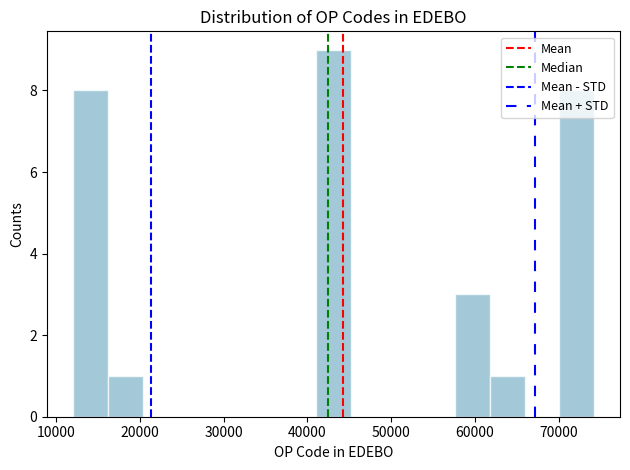

Reading left to right, list every bar in this chart as the range it spans on the x-axis followed by its height. Neither the bar edges nor the heights are printed on the chart, so give them approximately, as read against the axes.

12000 to 16000: 8
16000 to 20000: 1
20000 to 24000: 0
24000 to 29000: 0
29000 to 33000: 0
33000 to 37000: 0
37000 to 41000: 0
41000 to 45000: 9
45000 to 49000: 0
49000 to 53000: 0
53000 to 58000: 0
58000 to 62000: 3
62000 to 66000: 1
66000 to 70000: 0
70000 to 74000: 8